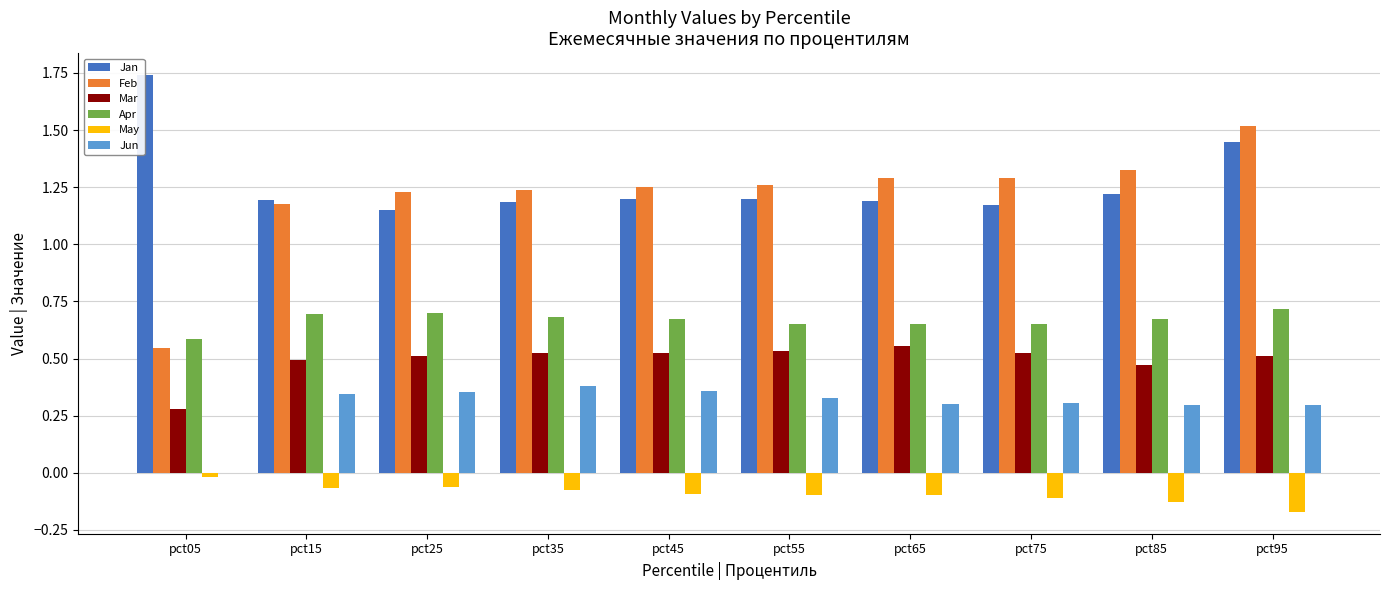

What is the sum of the Jan values at pct65 and pct75?

2.4